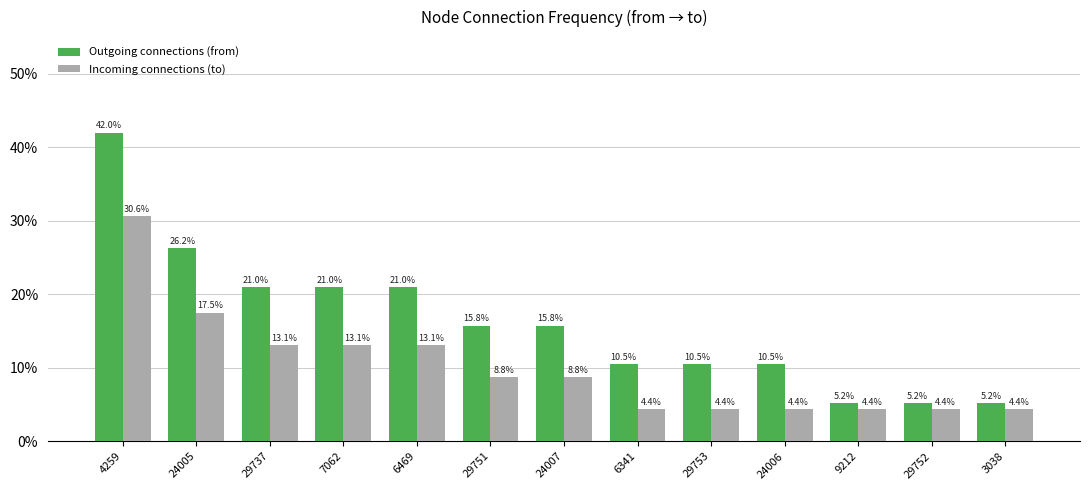

How many groups of bars are there?

13